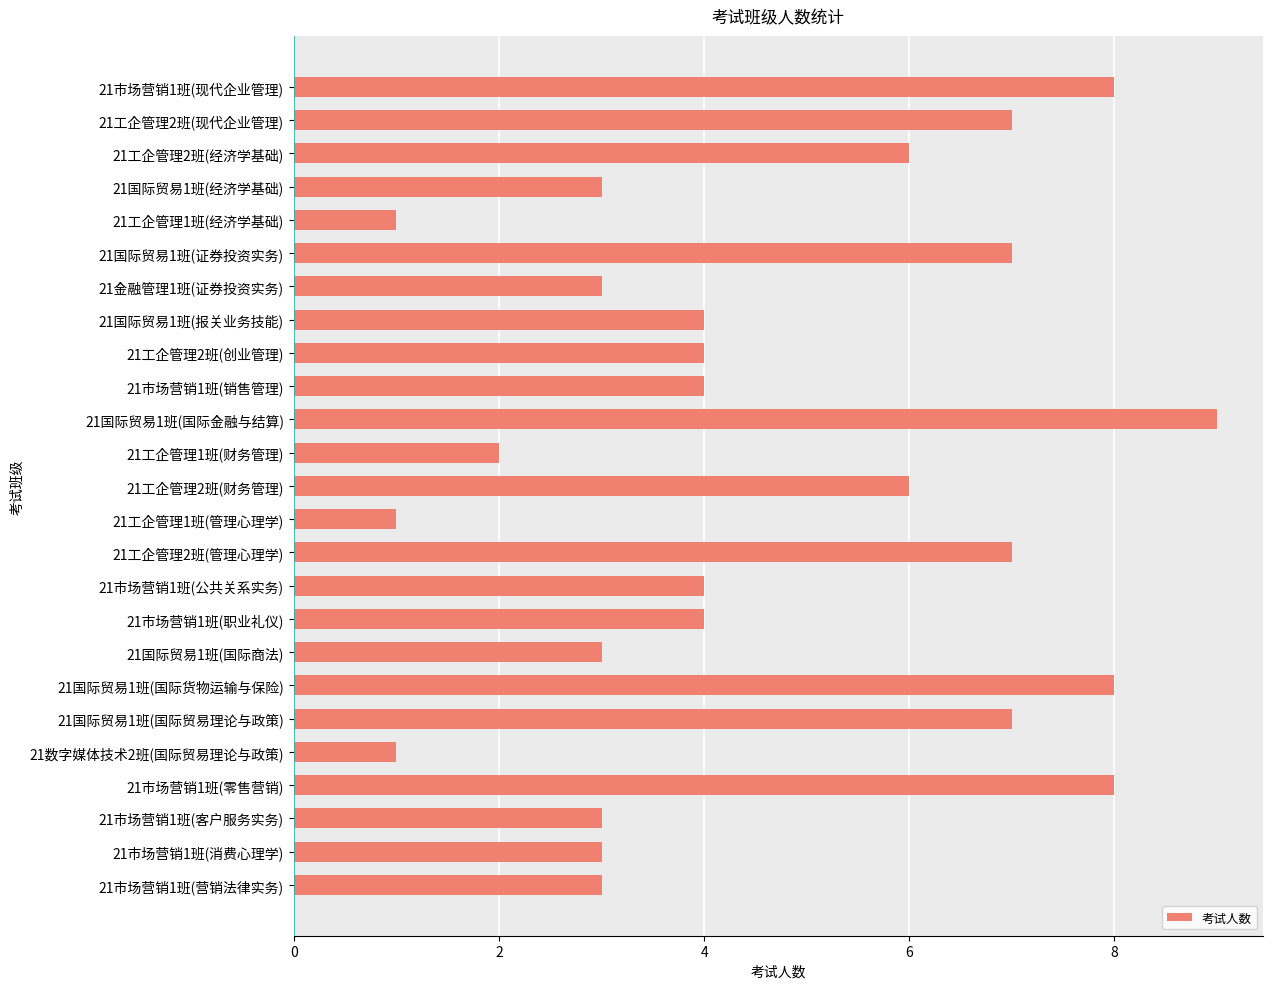

How many series are shown in this chart?

1